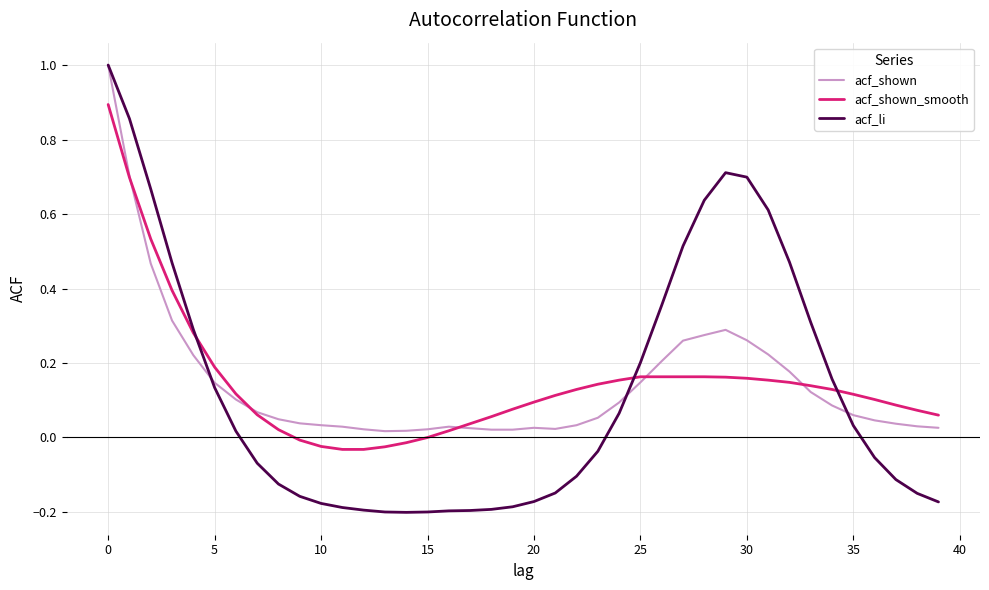

What is the highest value of the acf_li series?

1.0